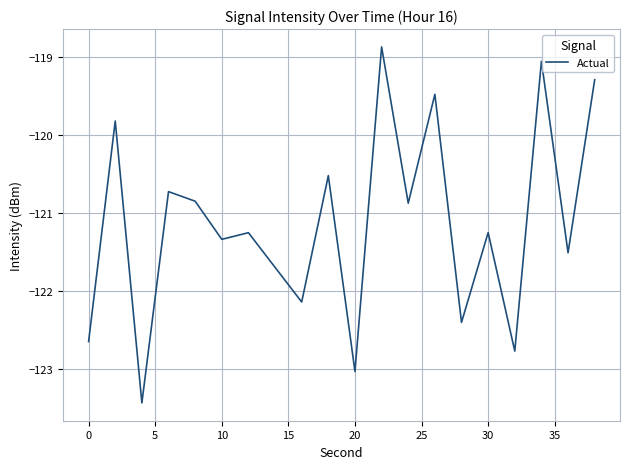

How many interior local valleys (lower than both neighbors) does the data have?

8